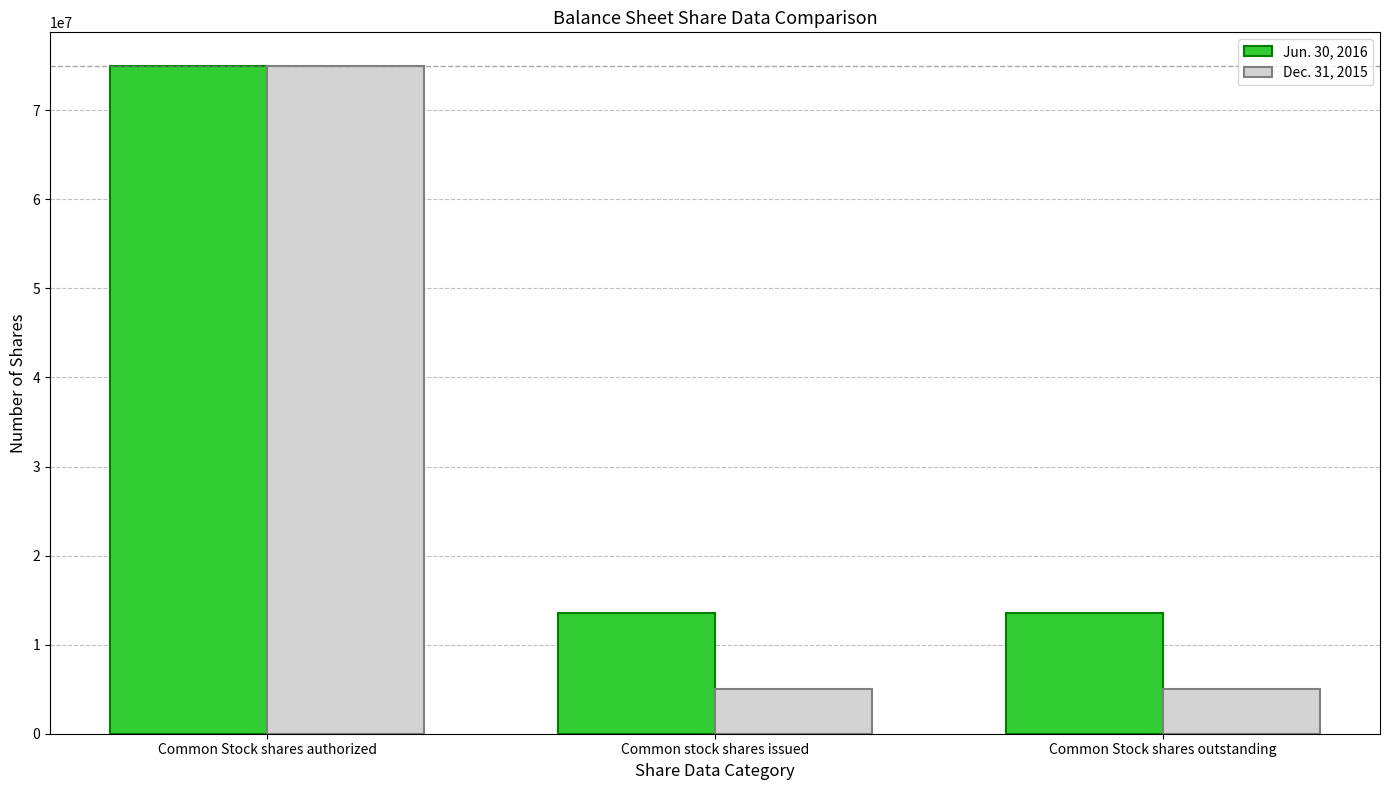

What is the greatest value displayed?

75000000